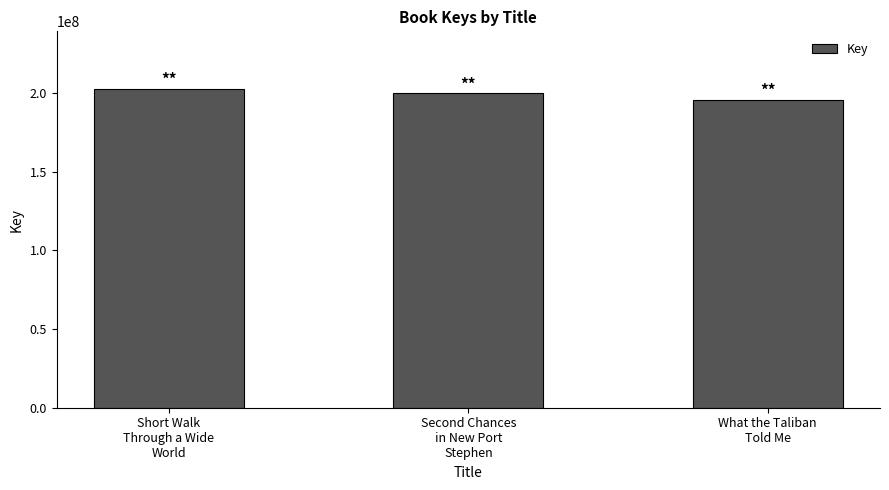

List the labels in order of value, smallest first.

What the Taliban
Told Me, Second Chances
in New Port
Stephen, Short Walk
Through a Wide
World